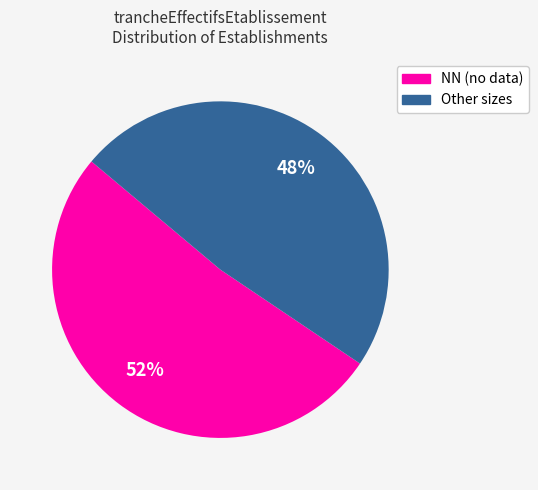

Is the sum of Other sizes and NN (no data) greater than half?

Yes